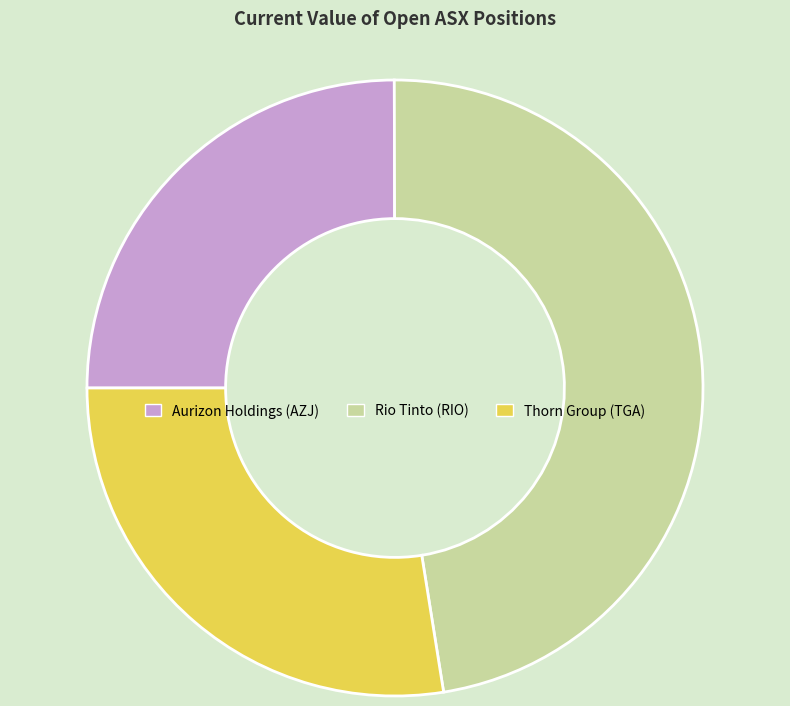

Count the number of slices in the pie.

3